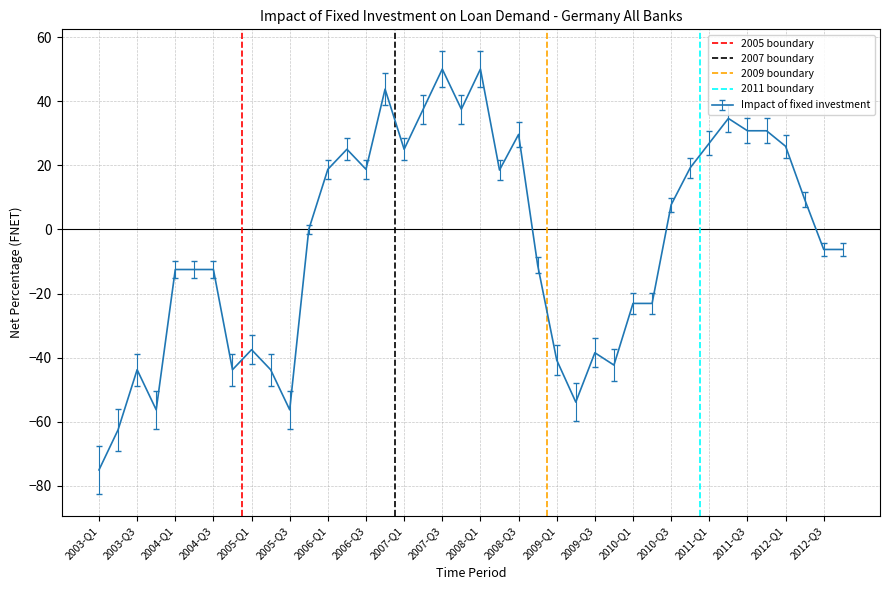

Does the chart display data point markers on the line(s)?

No